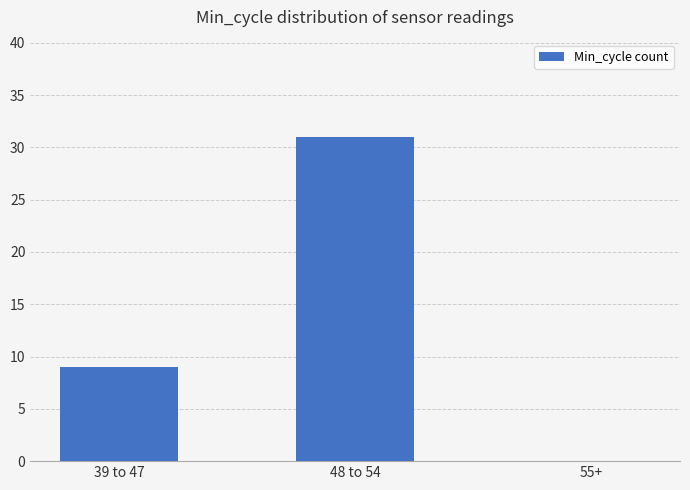

What is the greatest value displayed?

31